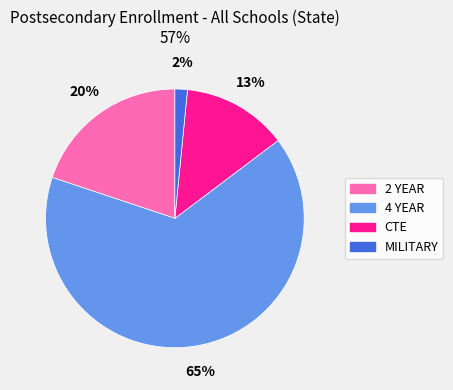

To the nearest percent, what is the combined percentage of 2 YEAR and 4 YEAR?

85%